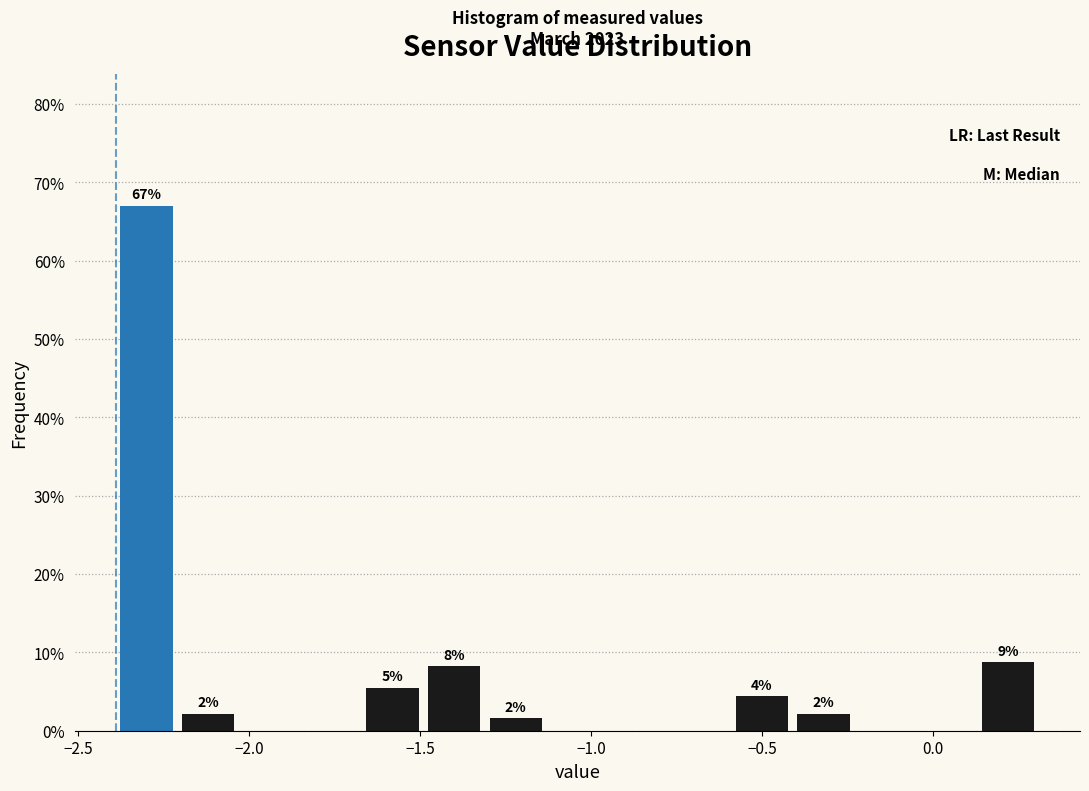

Around what value on the x-axis is the tallest bar? Give the approximate position of its centre, as read against the axis.

-2.30